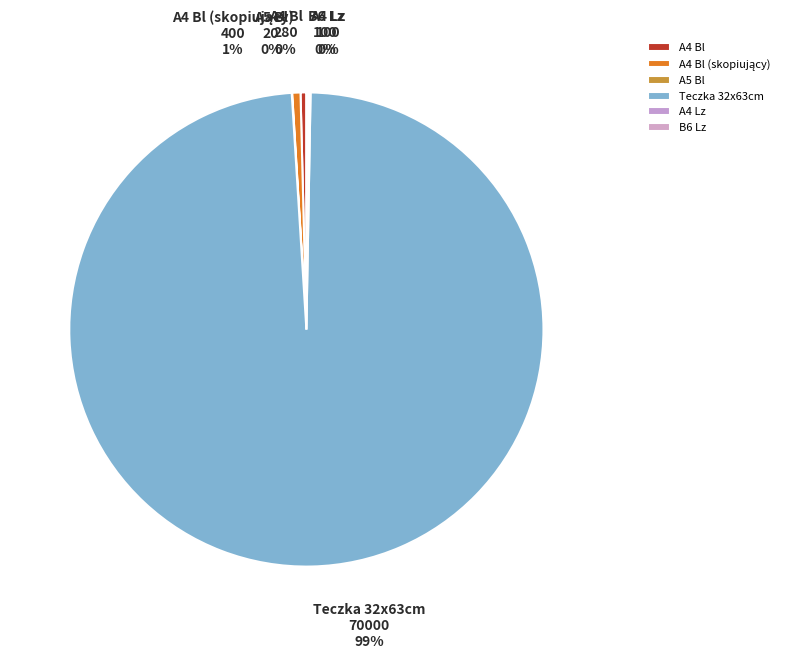

True or false: Teczka 32x63cm accounts for 89% of the total.

False